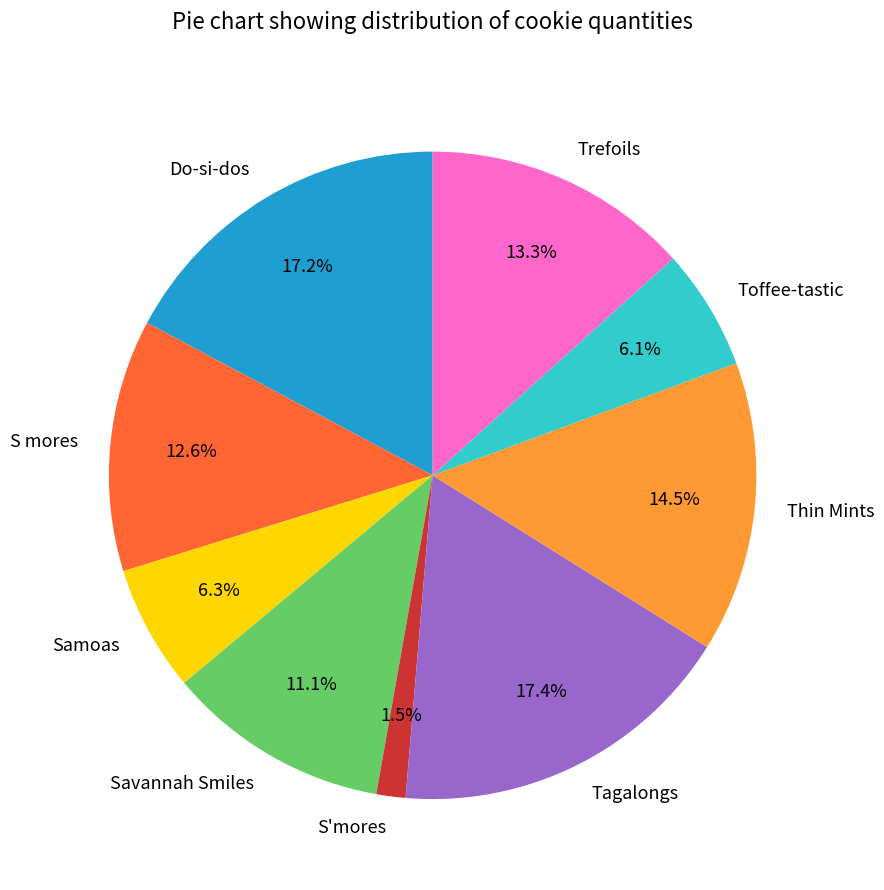

Which category has the smallest portion of the pie?

S'mores